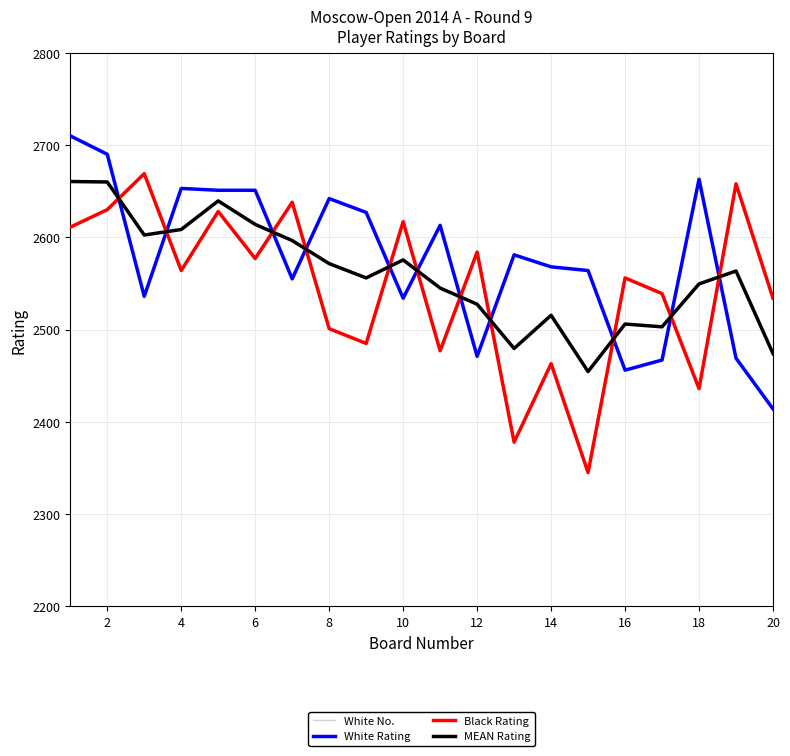

List the series in order of their peak value, highest first.

White Rating, Black Rating, MEAN Rating, White No.